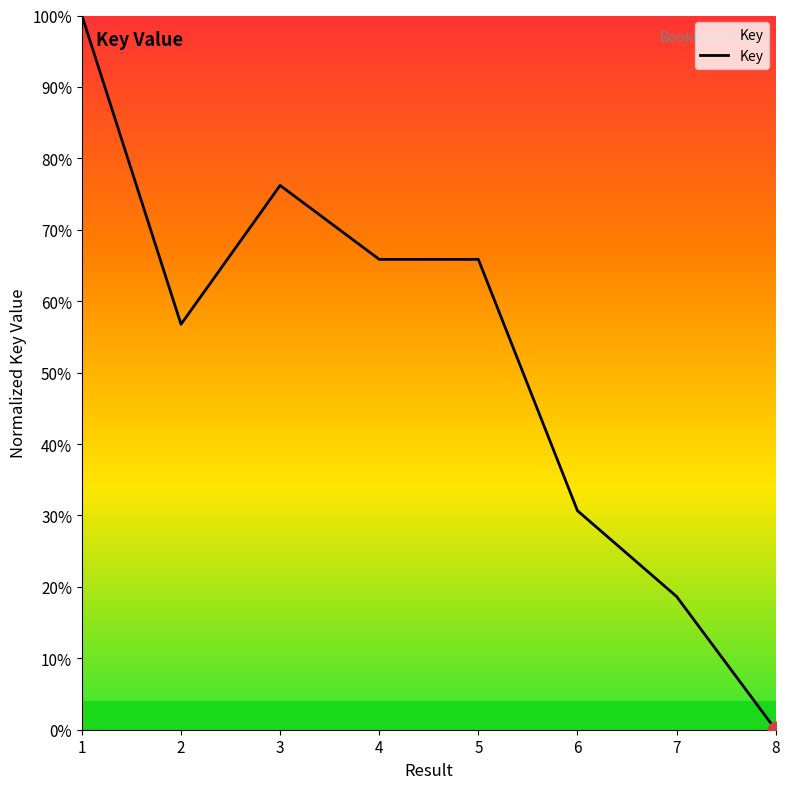

Reading left to right, extract all data points from this chart.

100.0	56.8	76.2	65.9	65.9	30.7	18.7	0.0